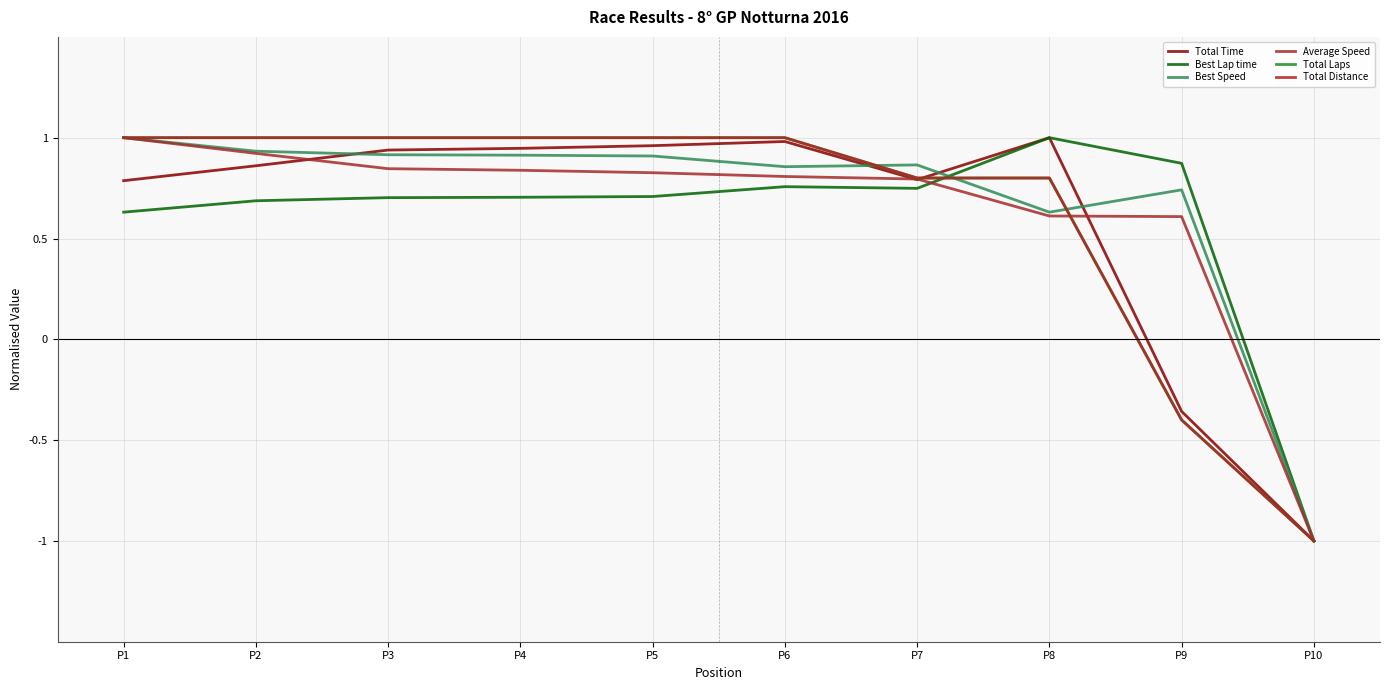

Does the chart have visible grid lines?

Yes